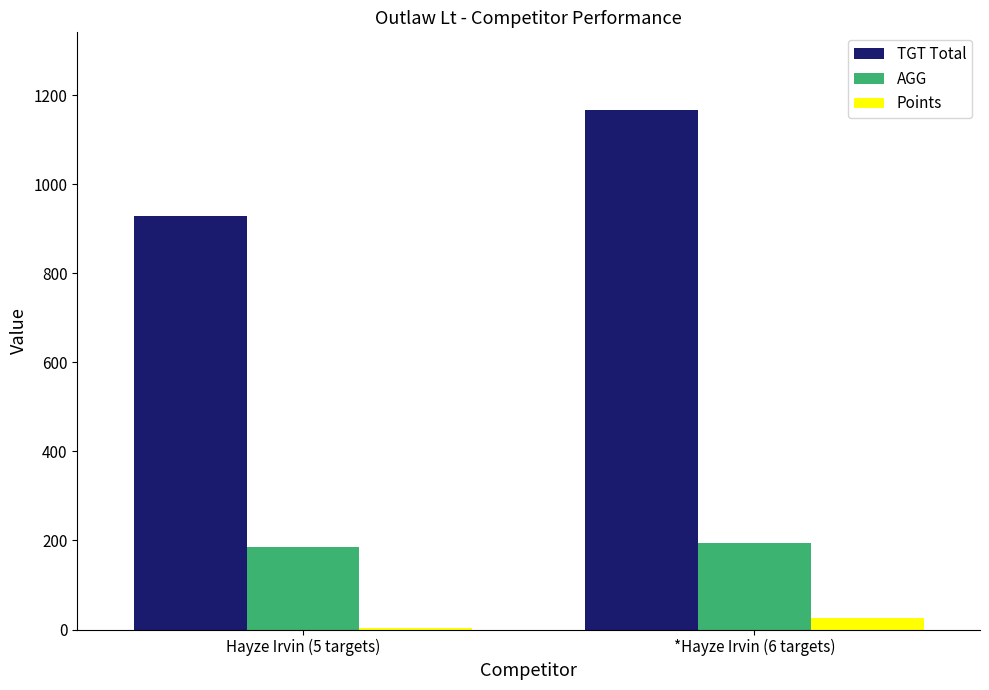

How many data points in AGG are above 194?

1